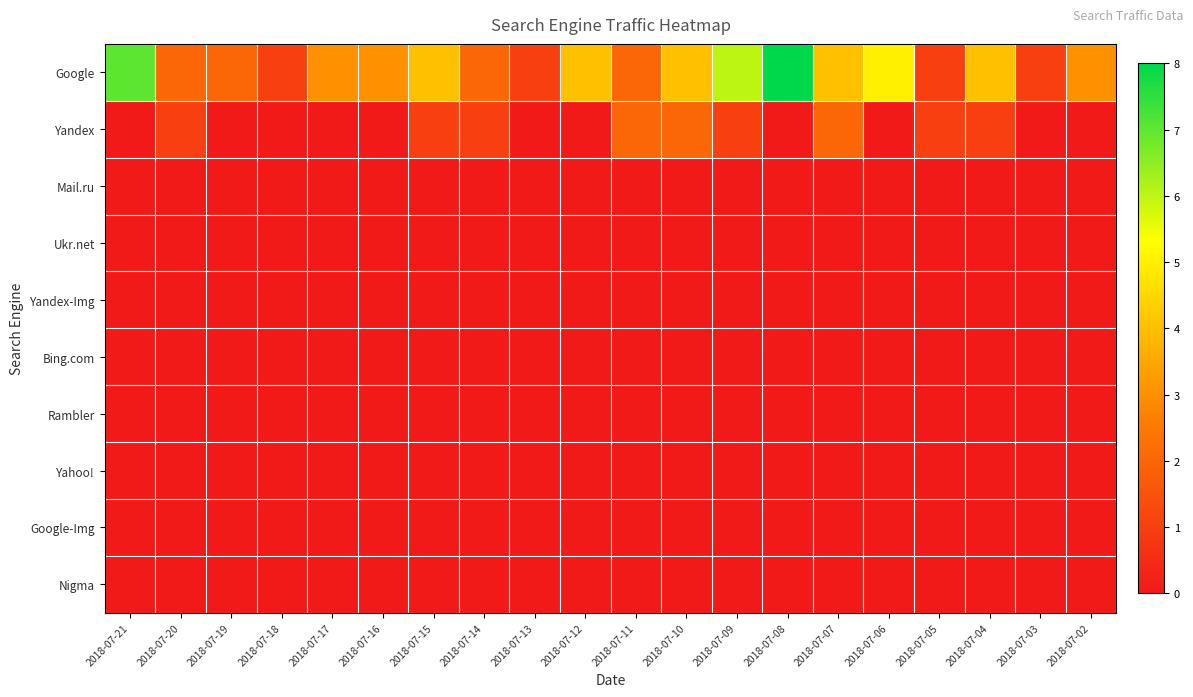

At which category is the sum across all series the highest?

2018-07-08